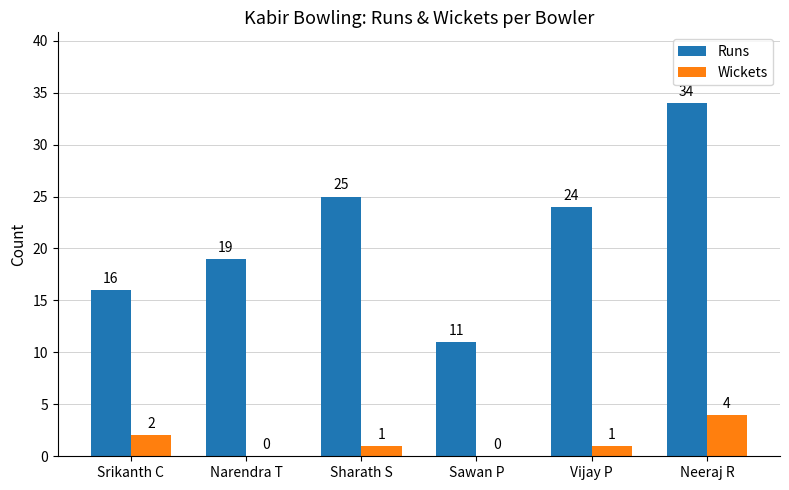

What is the maximum value for Runs?

34